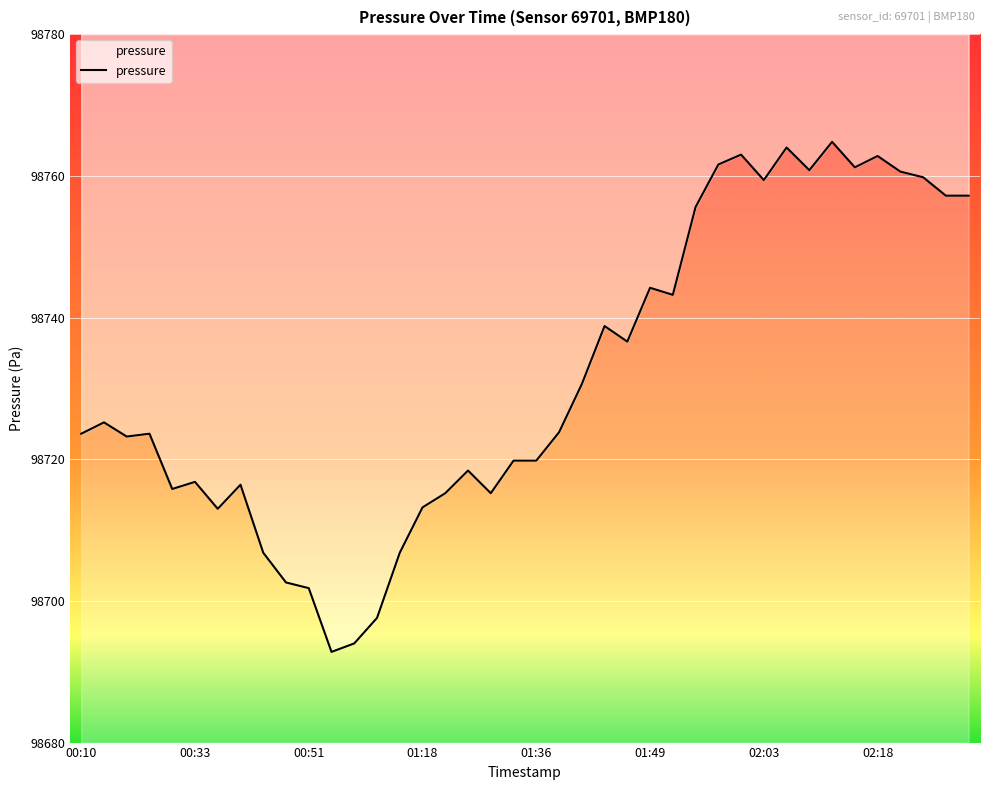

The value at 02:21 is 46826.7. True or false?

False